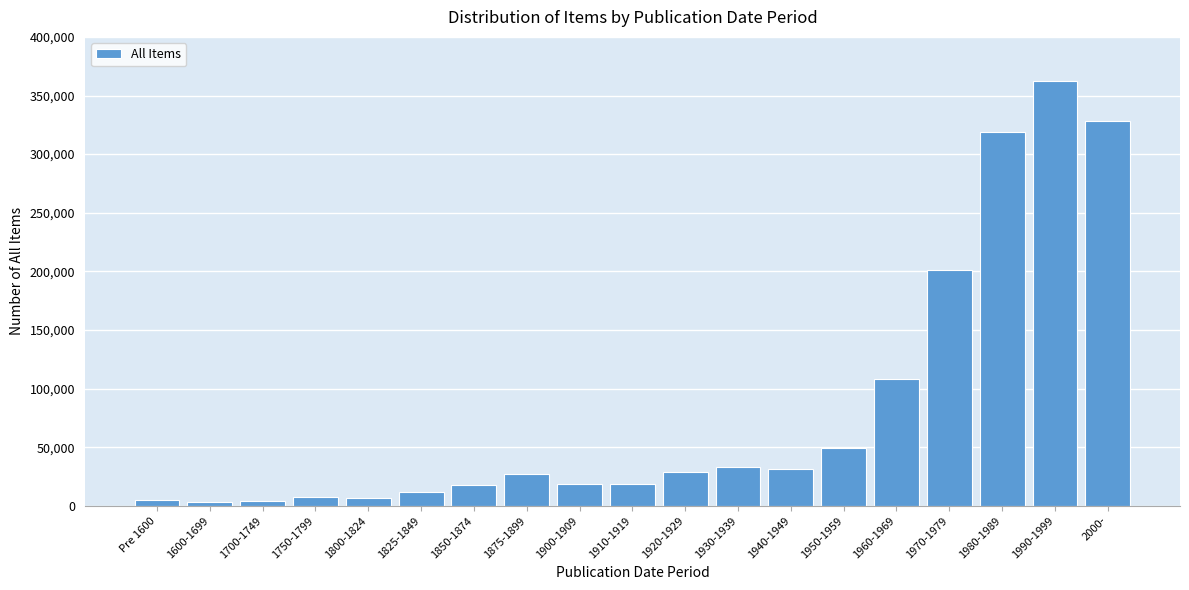

Is it true that the value at 1850-1874 is 17444?

True